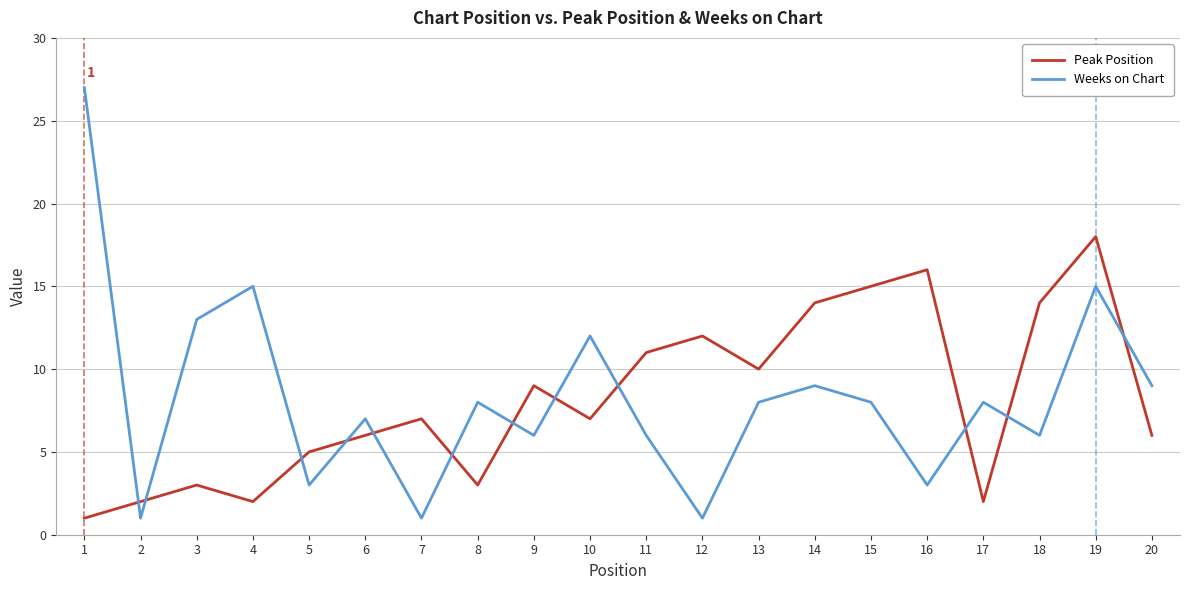

Is this an area chart (filled region under the line)?

No